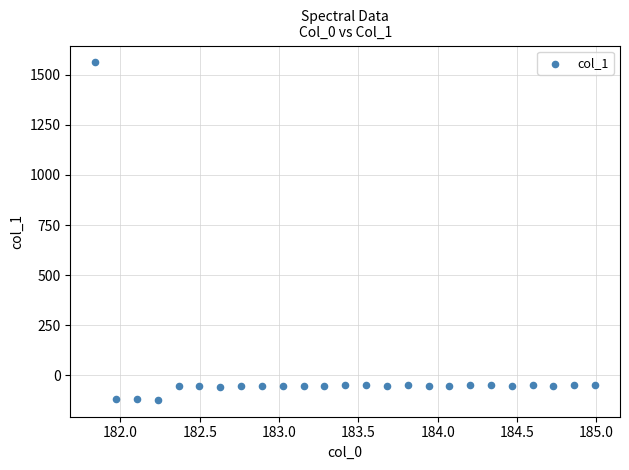

What is the range of Y values (max minus min)?

1683.9